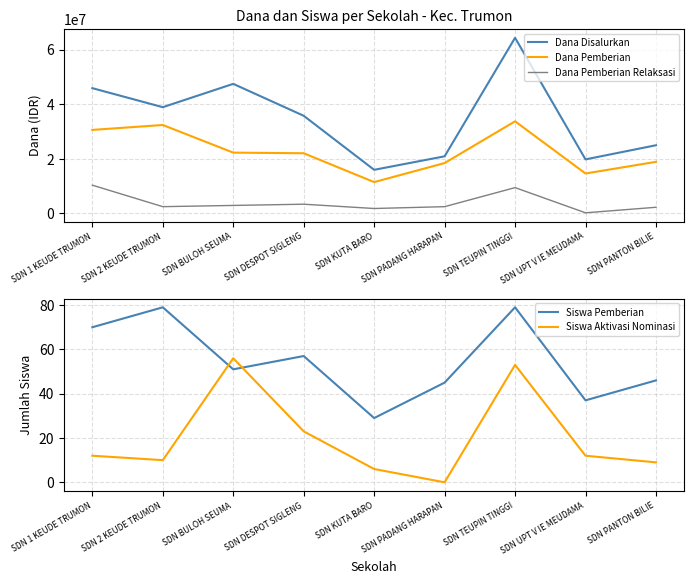

Where is the first local minimum for Dana Pemberian?

SDN KUTA BARO